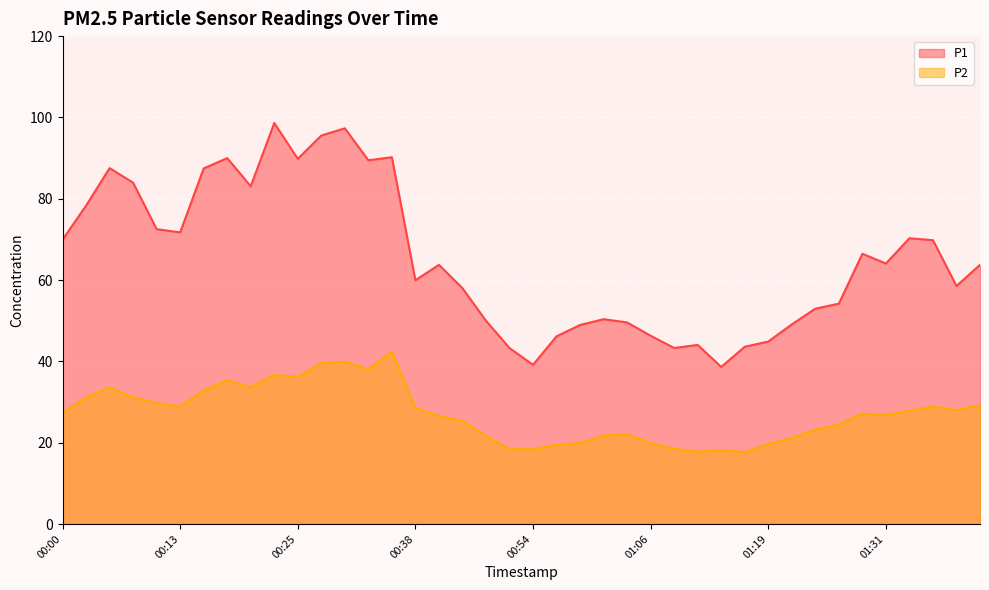

The P2 series shows 24.5 at 01:27. True or false?

True